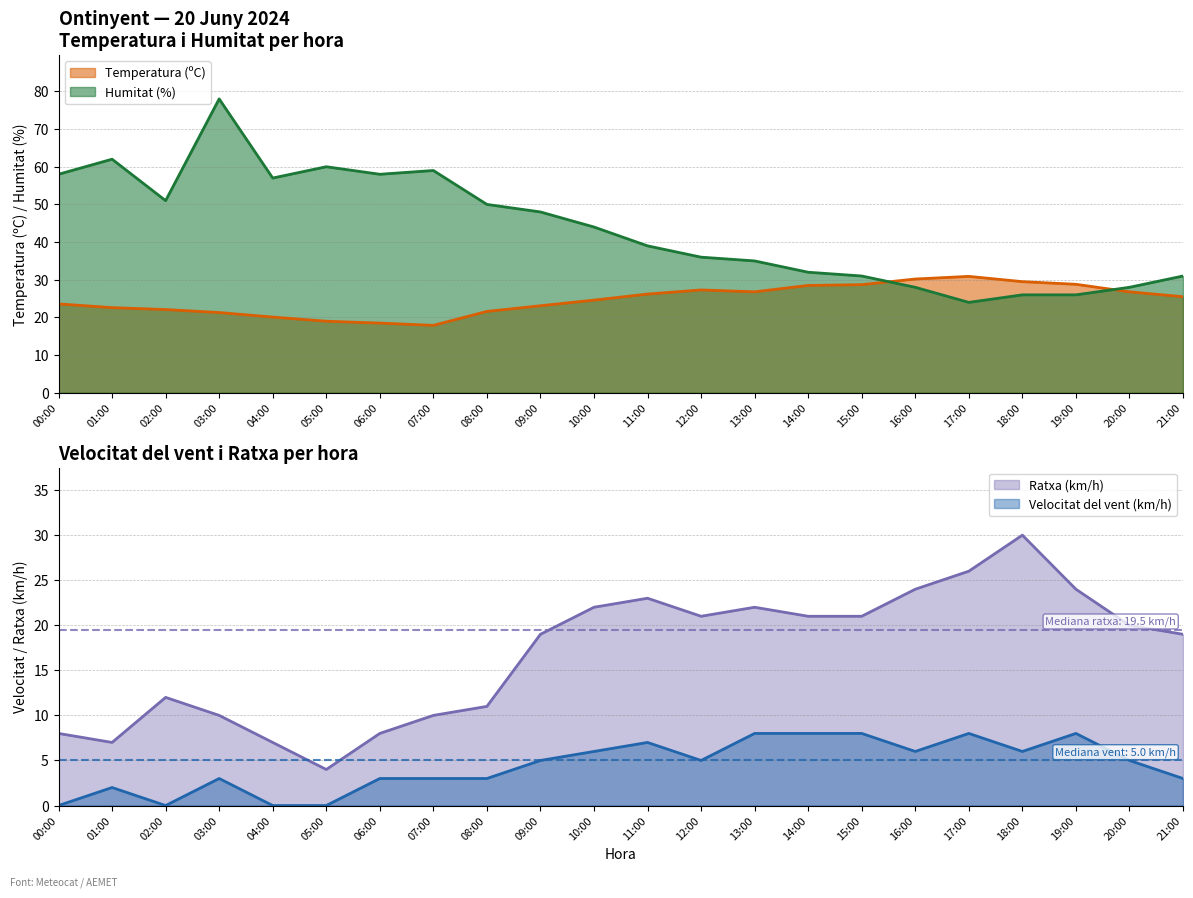

What is the value of the Temperatura (ºC) point at the 13th from the left?

27.3